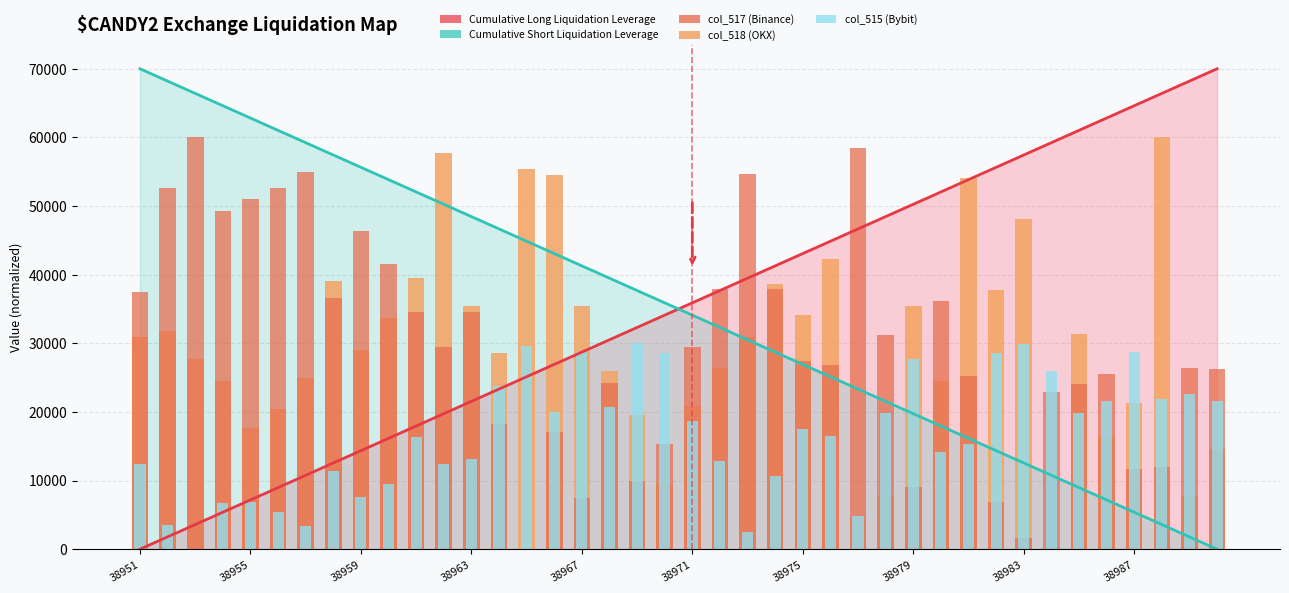

What is the value of the col_518 (OKX) bar at the 26th from the left?

42272.7